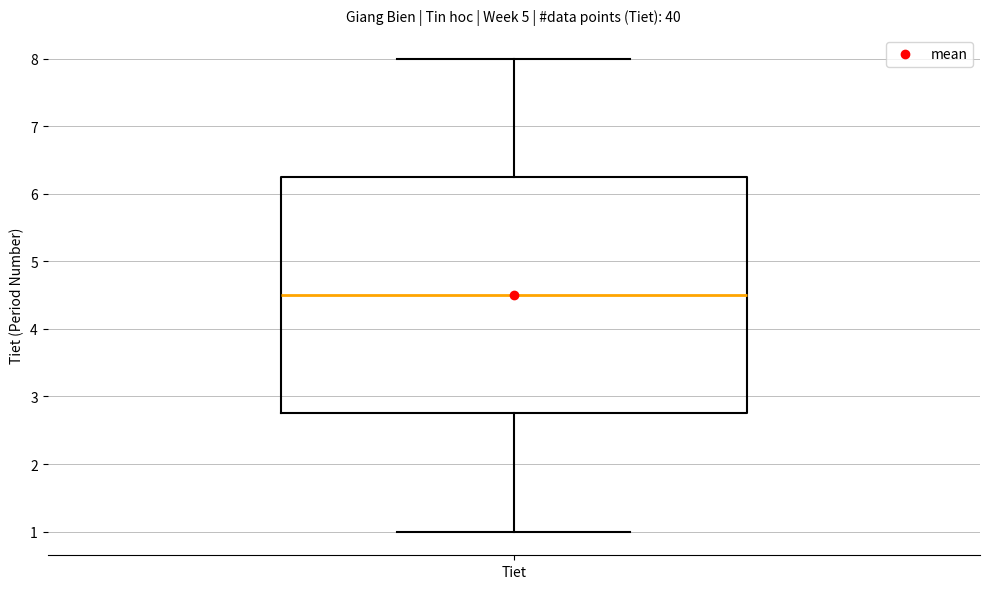

Where does the median line of the box for Tiet sit on the y-axis? The values are not printed on the chart, so give them approximately, as read against the axis.

4.5